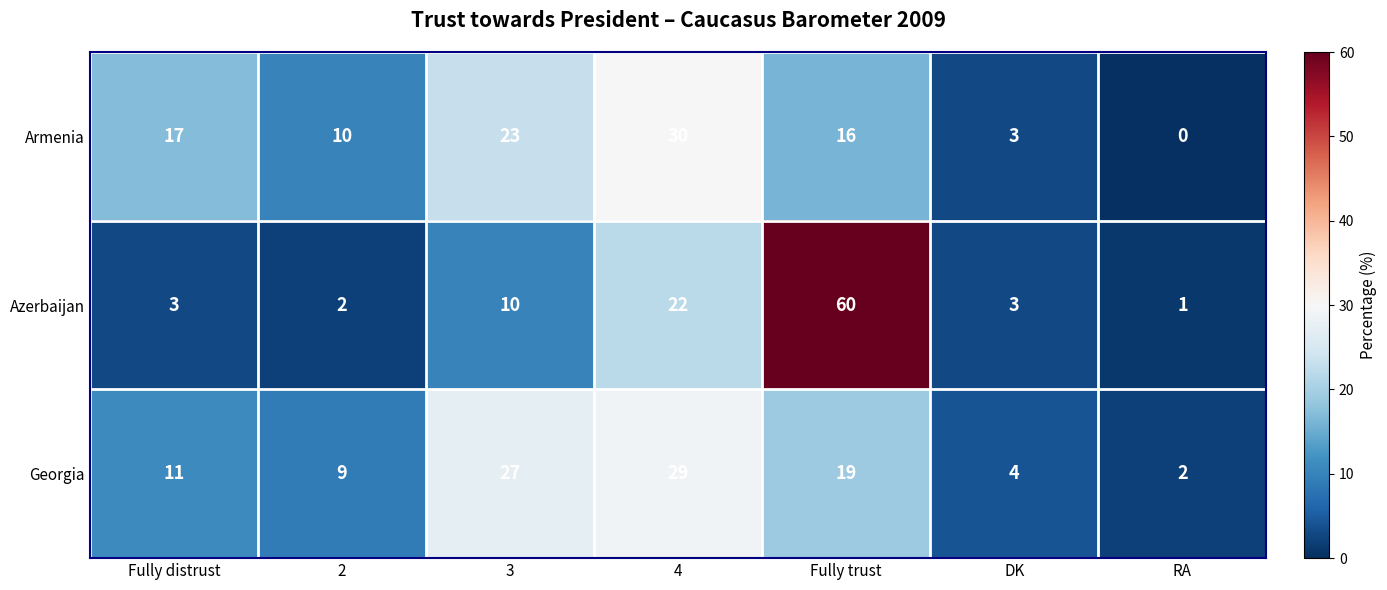

Which label corresponds to the largest value in the chart?

Fully trust